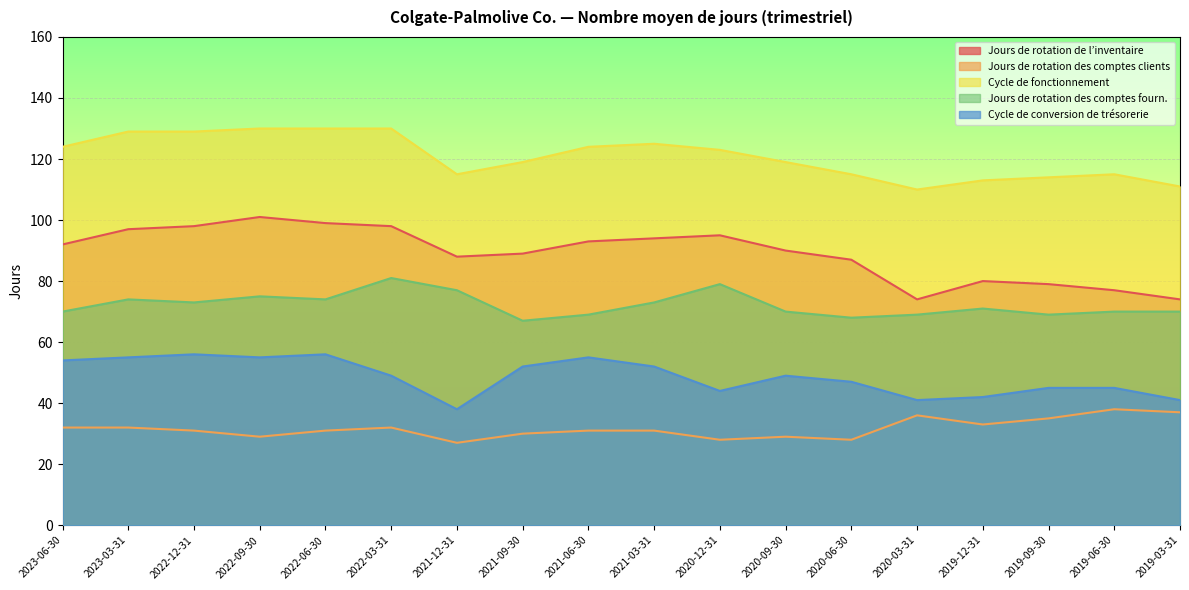

In Jours de rotation de l’inventaire, how many points are higher than both neighbors (excluding endpoints)?

3